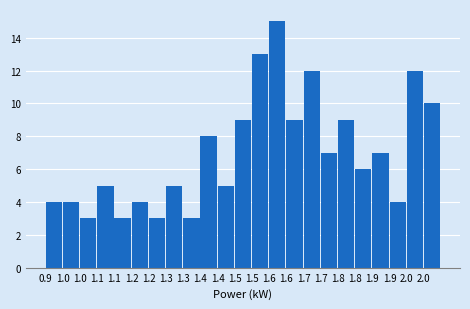

Are the bars horizontal?

No